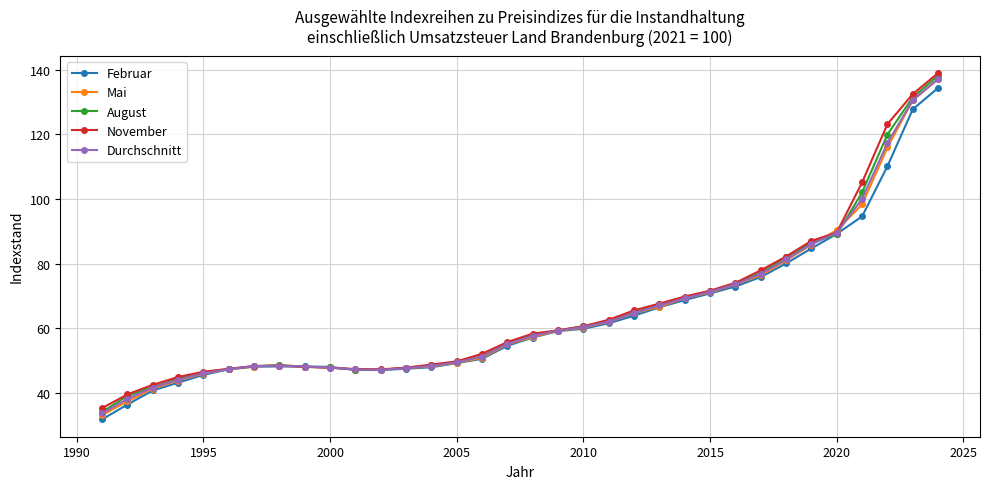

Does the chart have visible grid lines?

Yes